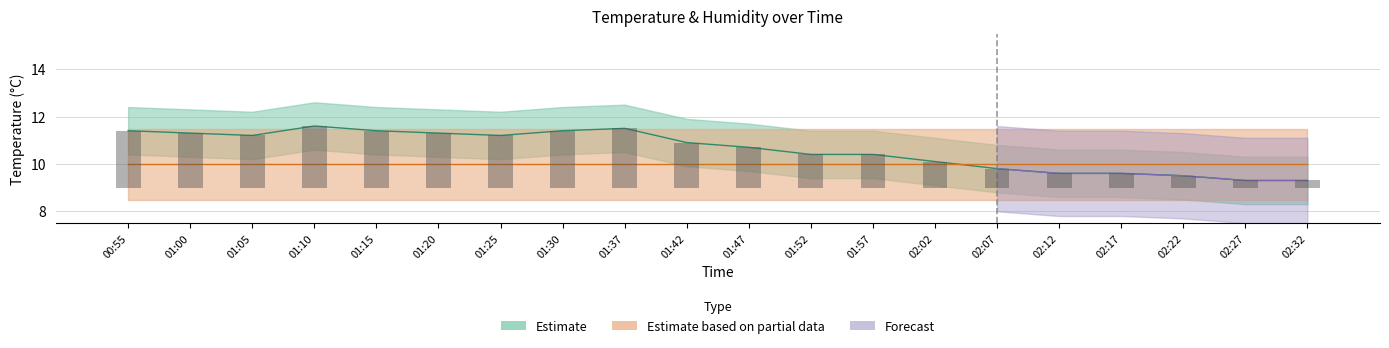

What is the difference between the second highest and minimum values in the temperature series?

2.2